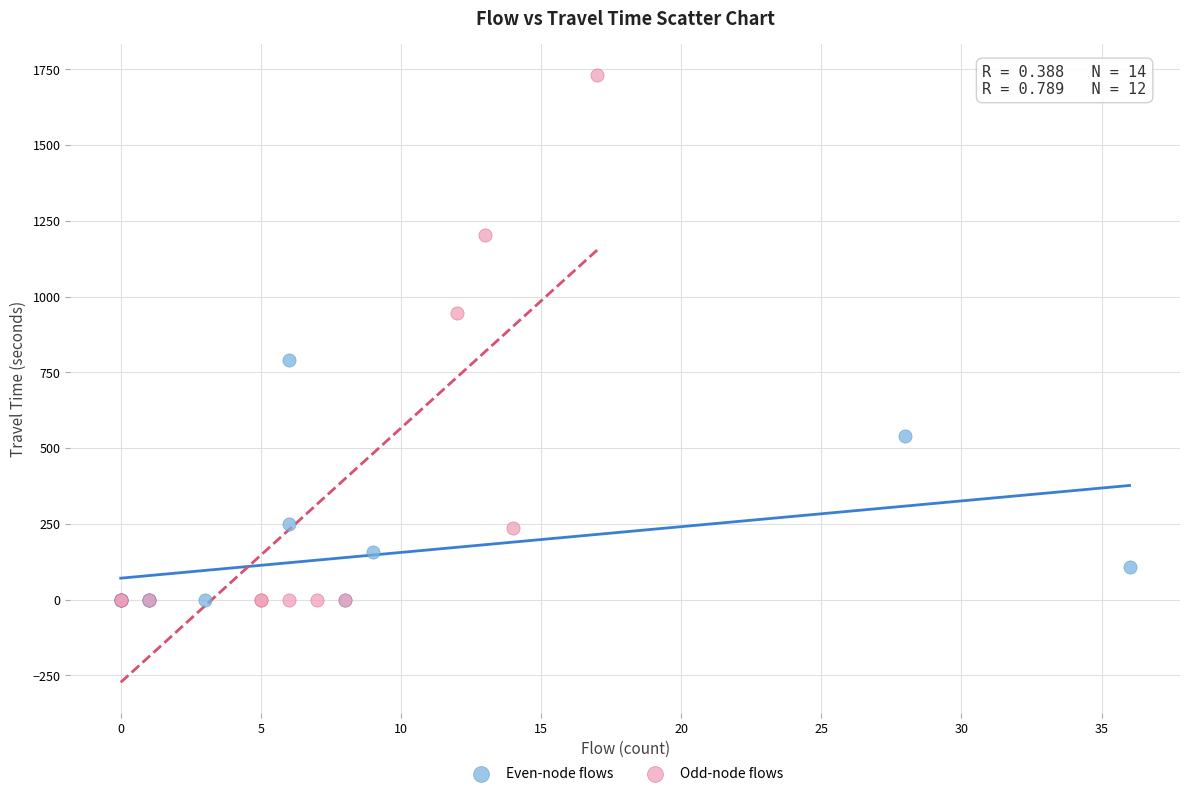

What are all the series names shown in the legend?

Even-node flows, Odd-node flows